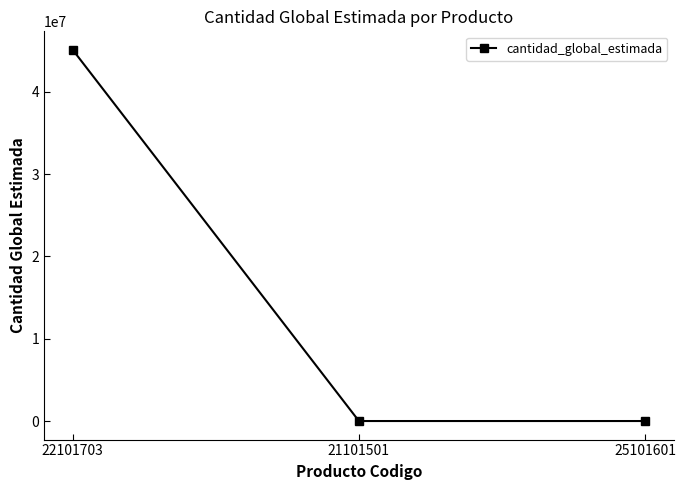

What is the difference between the maximum and second lowest values?

45099999